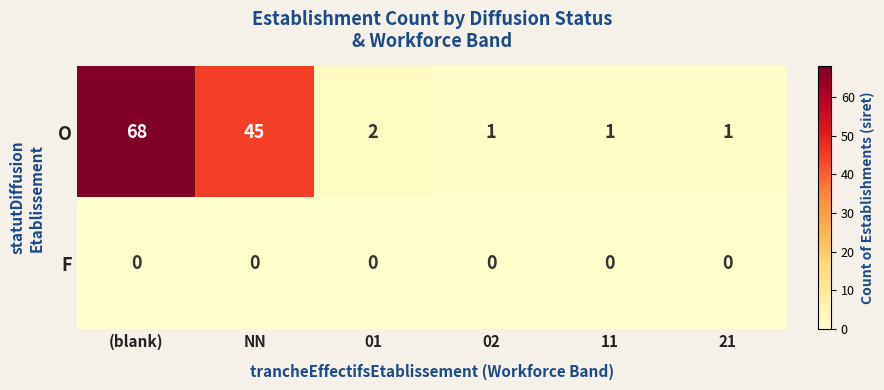

What is the highest value of the O series?

68